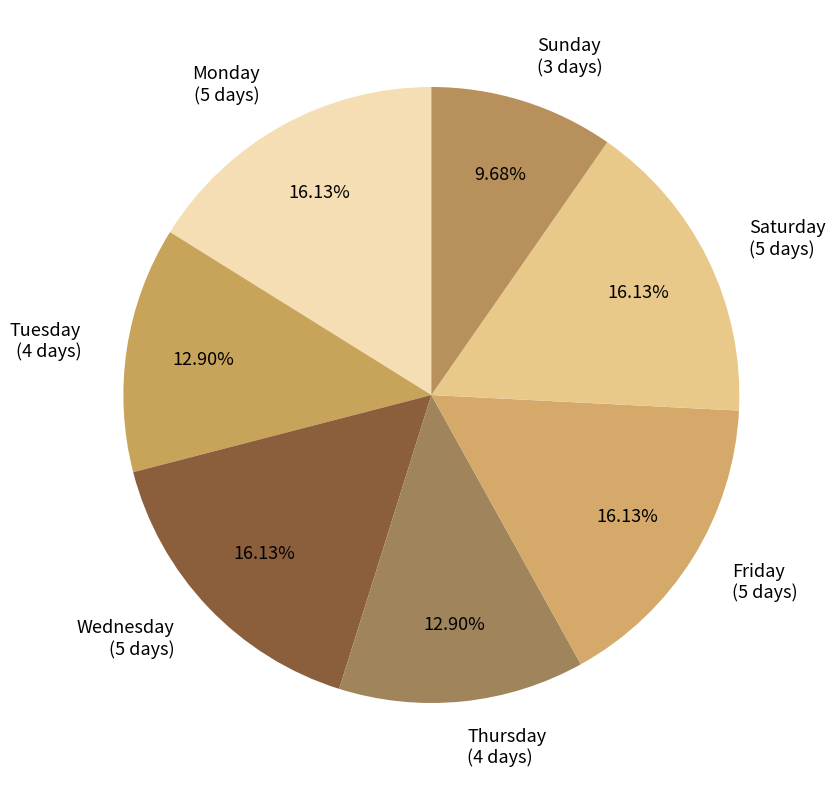

Is there any slice that represents more than half of the pie?

No